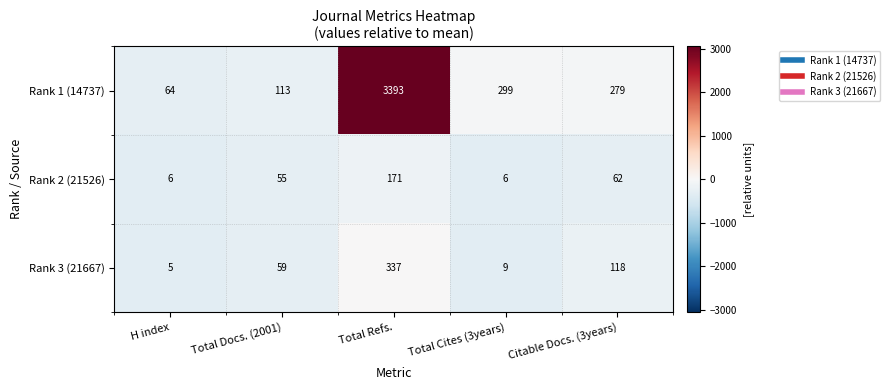

What is the difference between the maximum and minimum values in the Rank 3 (21667) series?

332